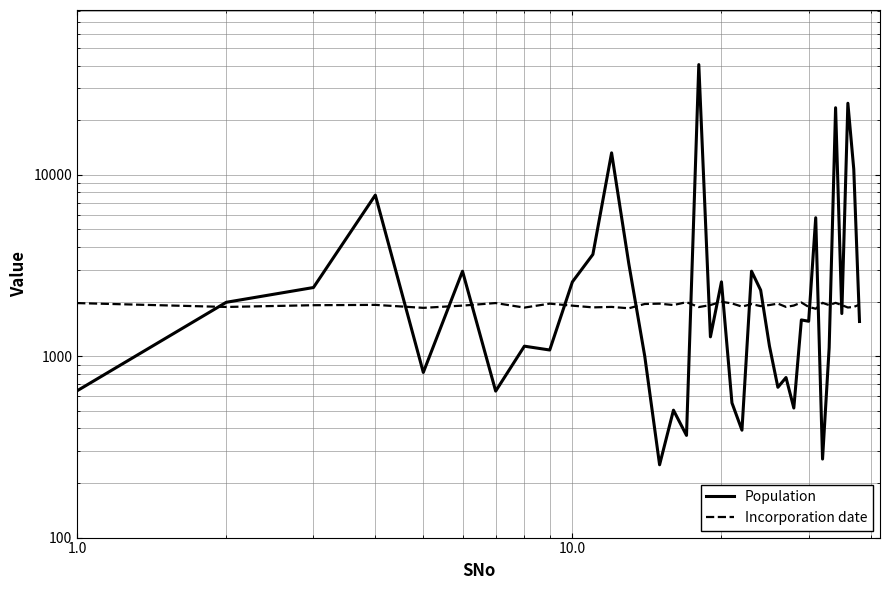

In Incorporation date, how many points are higher than both neighbors (excluding endpoints)?

12